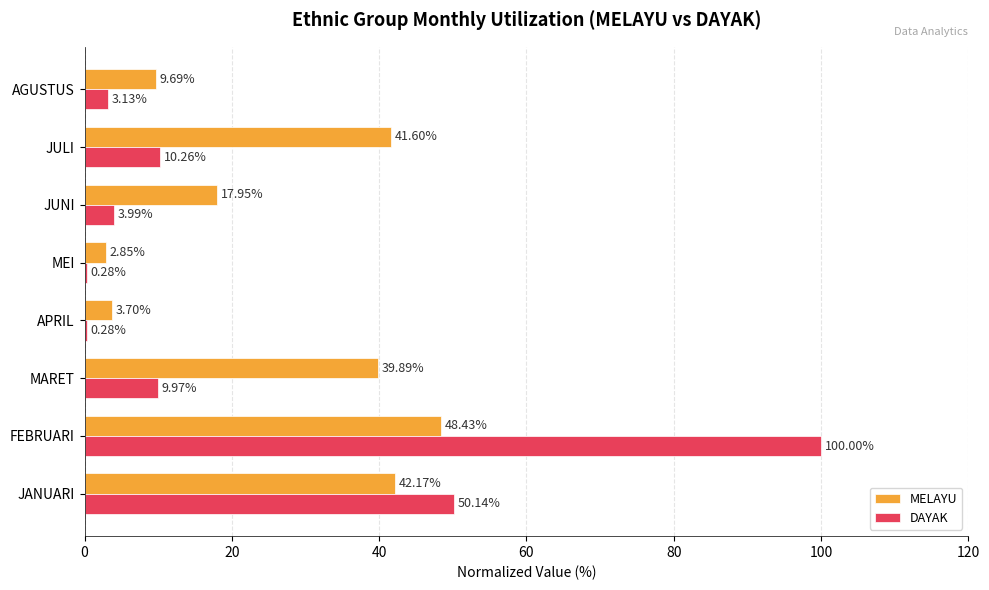

What is the total value across all series at APRIL?

4.0